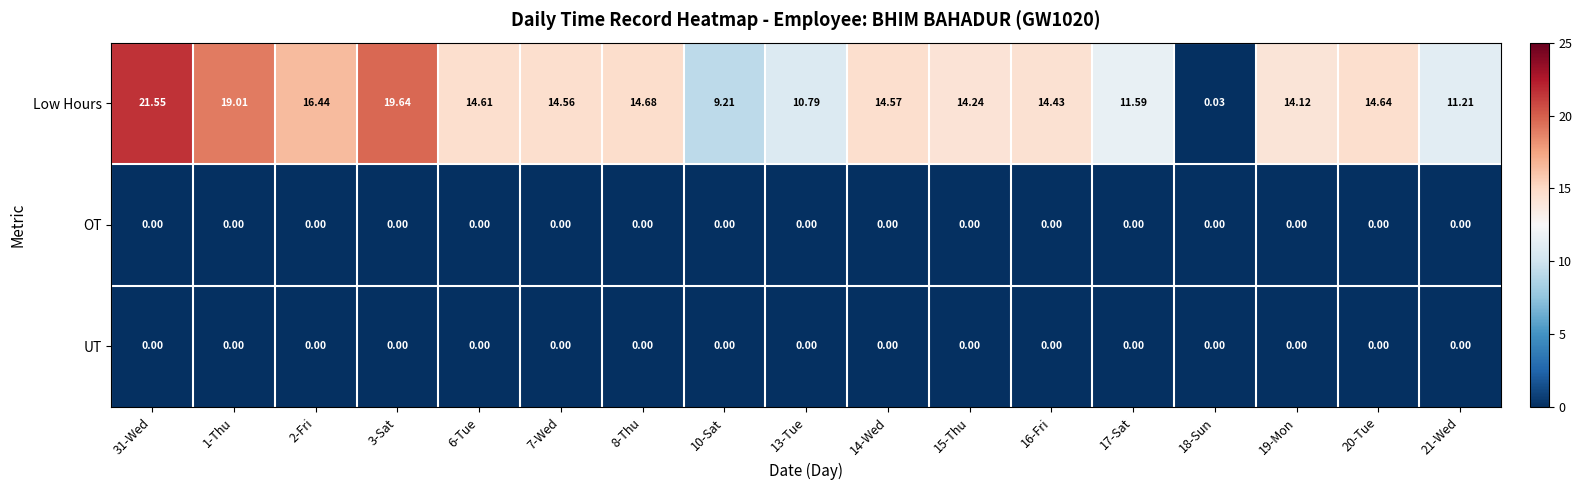

At which category does the chart reach its peak across all series?

31-Wed